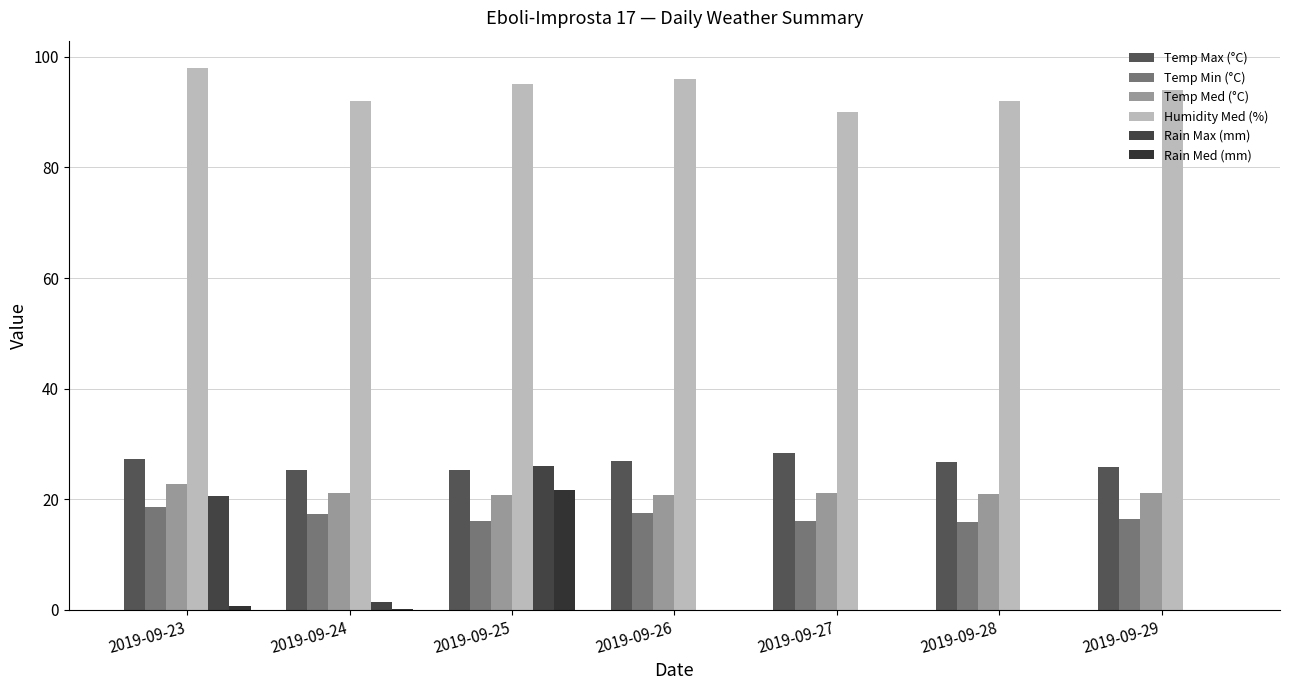

Is it true that Rain Max (mm) equals 0.4 at 2019-09-24?

False